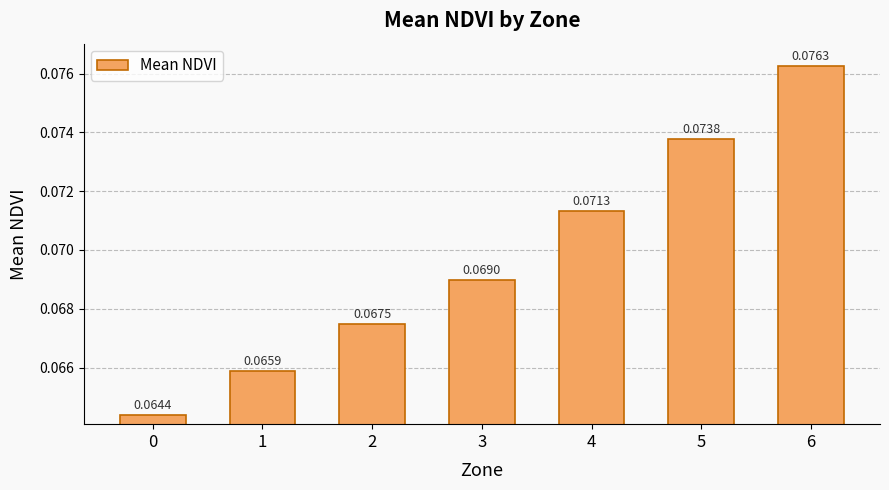

What is the sum of all values?

0.5